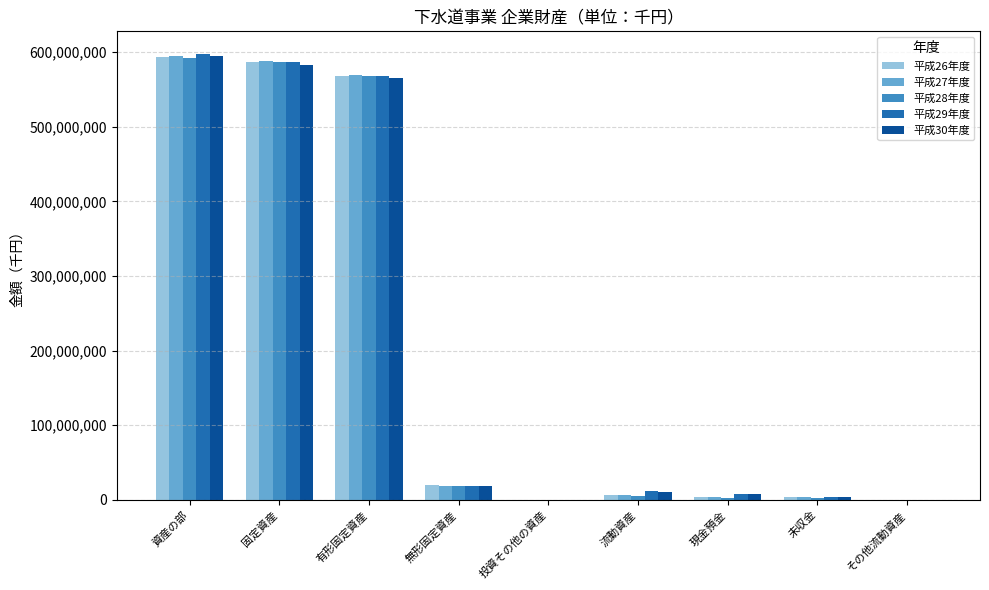

Is it true that 平成30年度 equals 1006887929 at 資産の部?

False